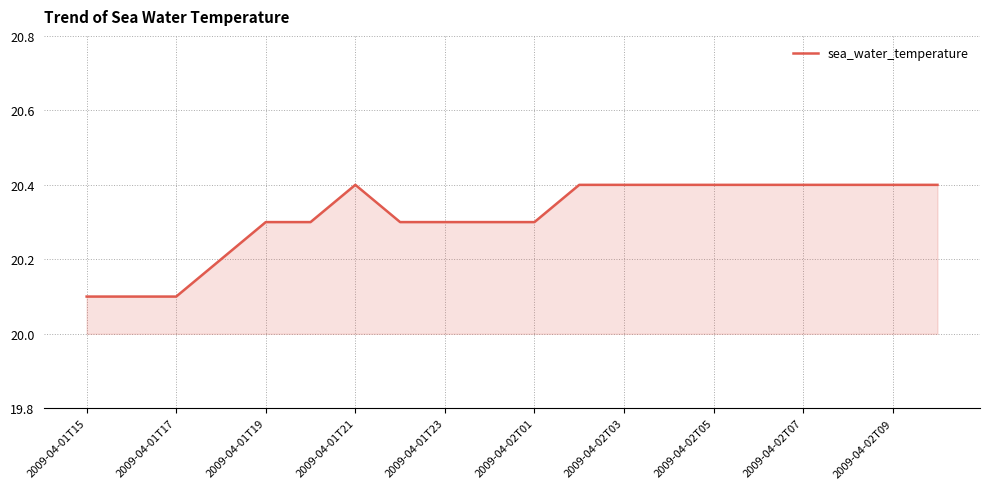

What is the difference between the maximum and minimum values?

0.3